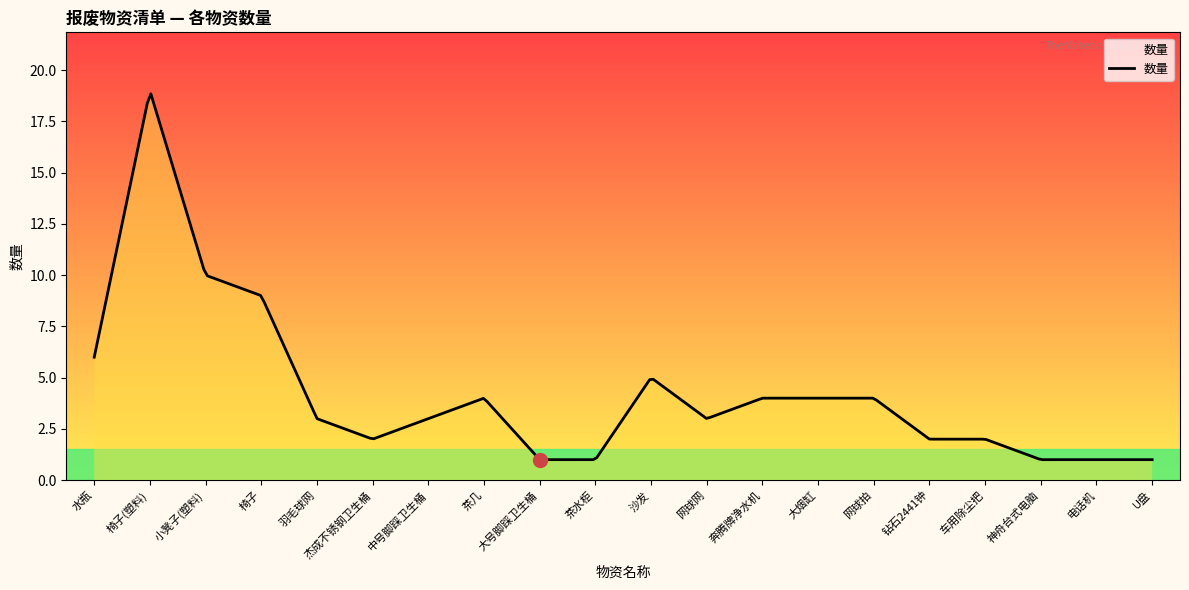

Does the chart display data point markers on the line(s)?

No